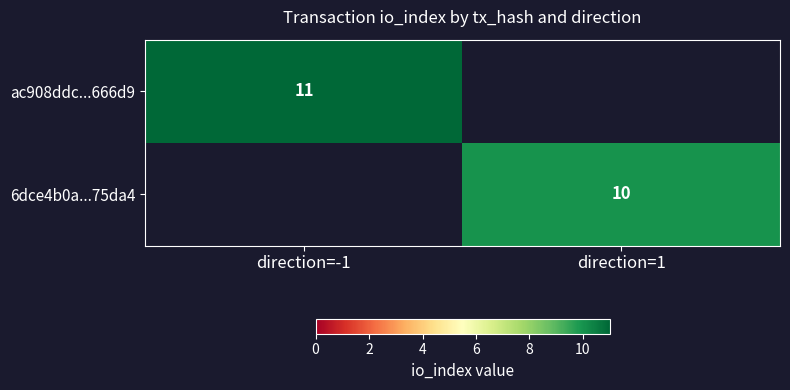

Is it true that 6dce4b0a...75da4 equals 4 at direction=1?

False